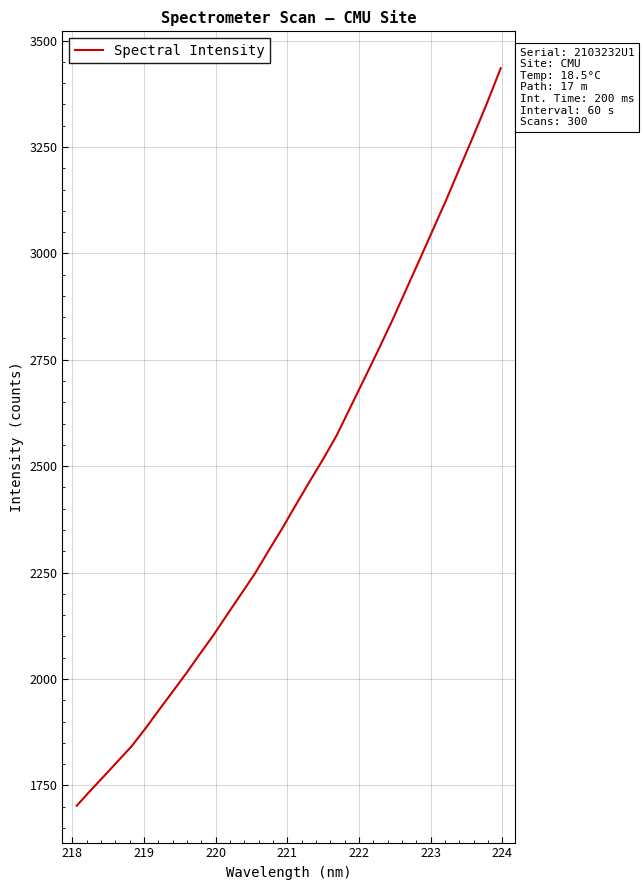

What is the minimum value shown in the chart?

1702.2